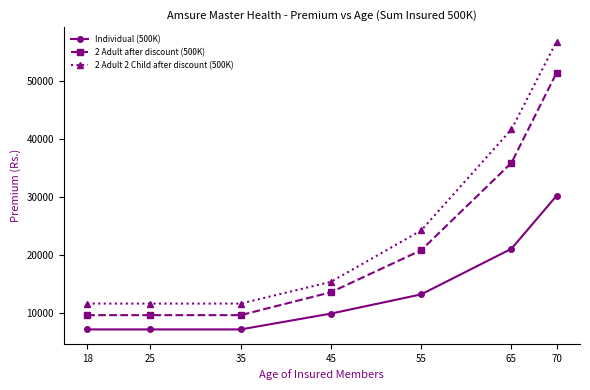

Does the chart have visible grid lines?

No